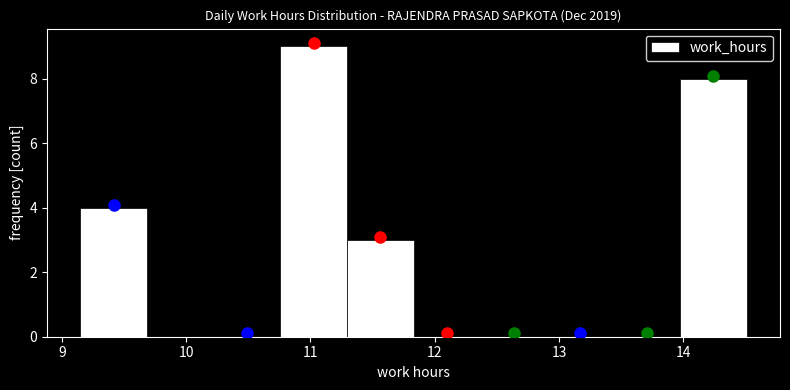

Over which range of the x-axis is the bar tallest?

10.8 to 11.3